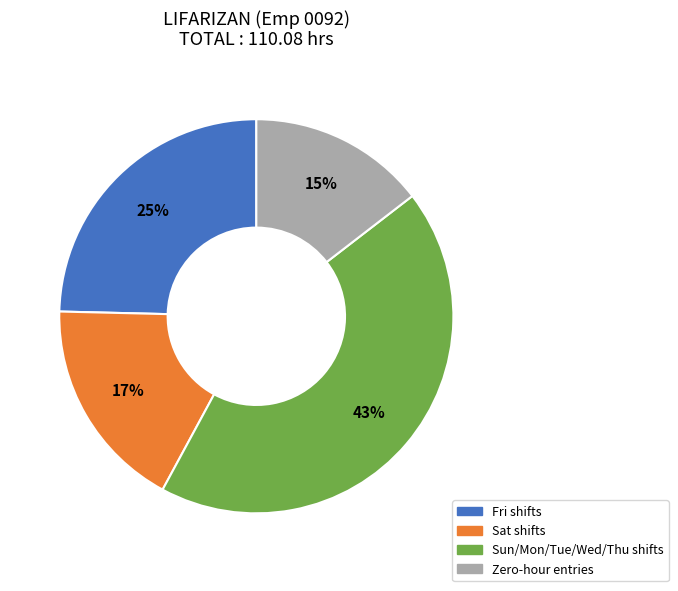

Does any single category account for the majority?

No